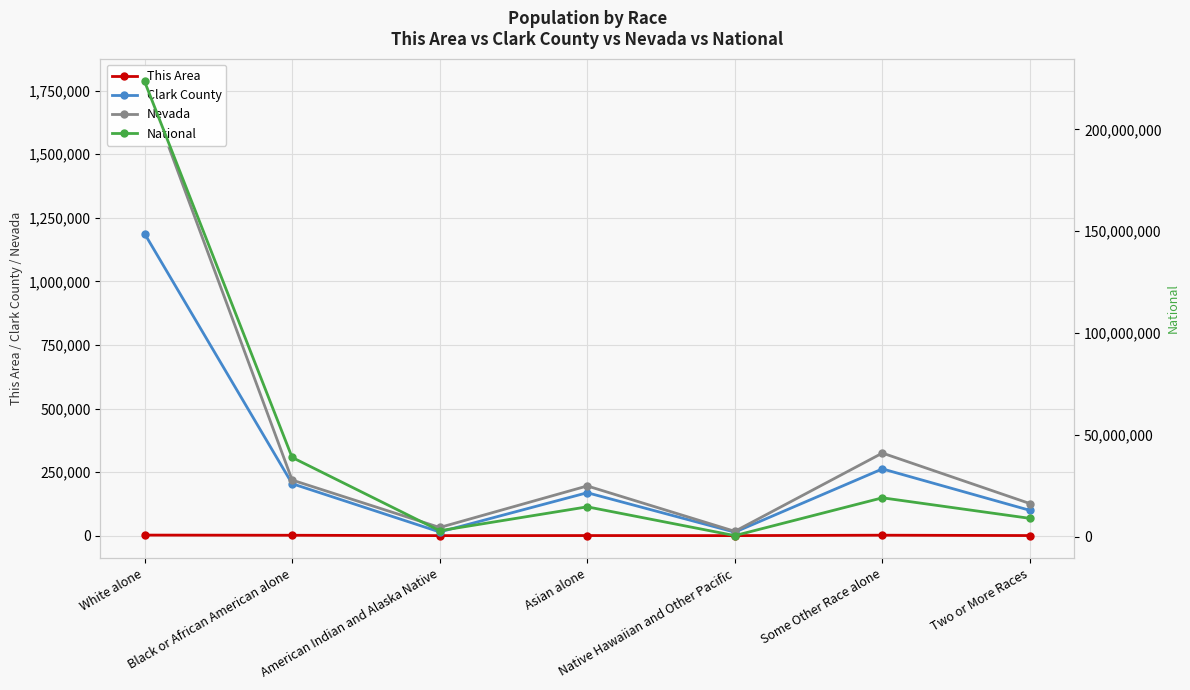

How many lines are shown in the chart?

4